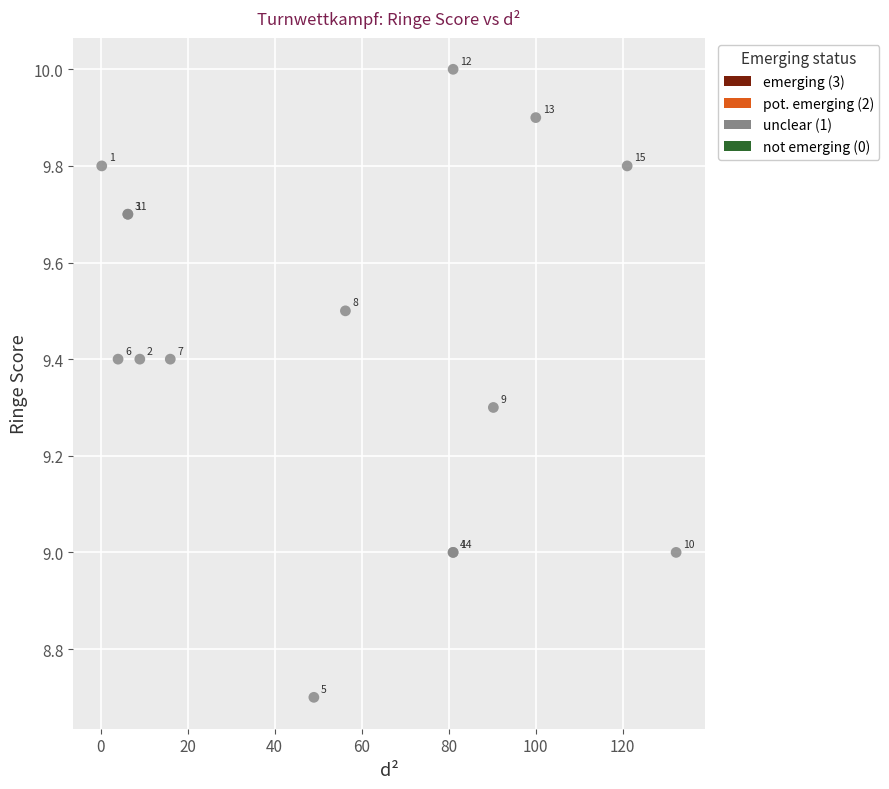

What Y value in the scatter plot is closest to 9?

9.0